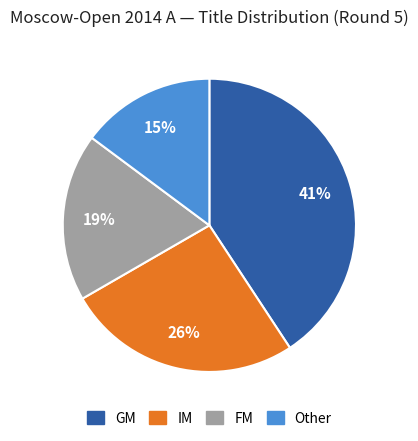

True or false: IM accounts for 26% of the total.

True